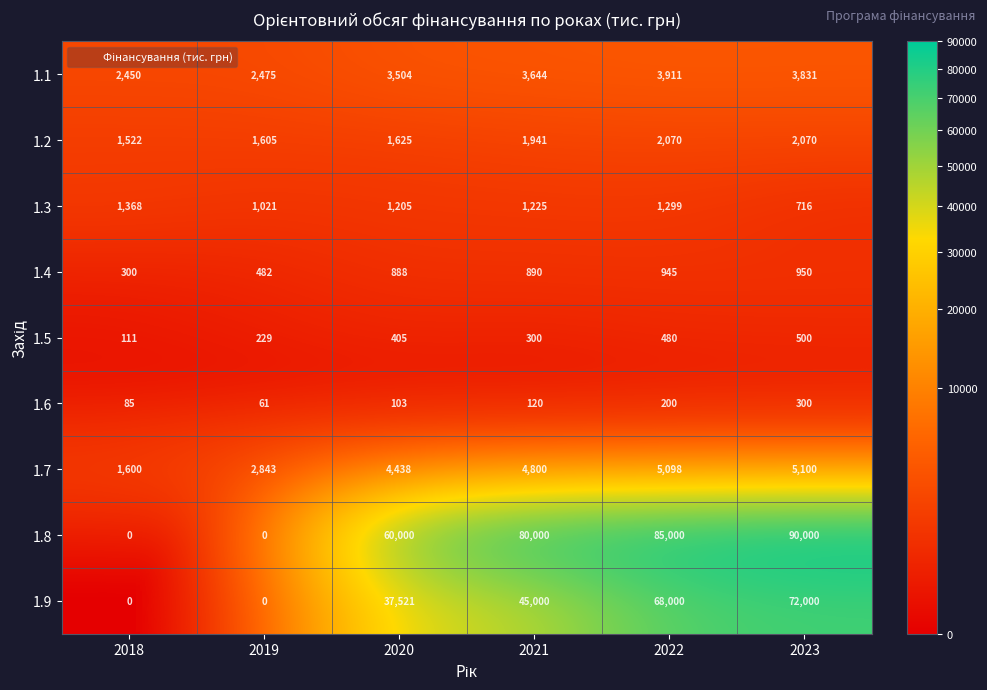

Which label corresponds to the largest value in the chart?

2023